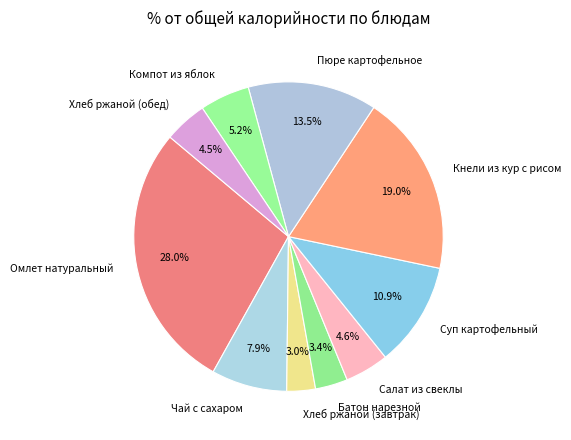

Does Батон нарезной represent more than half of the total?

No